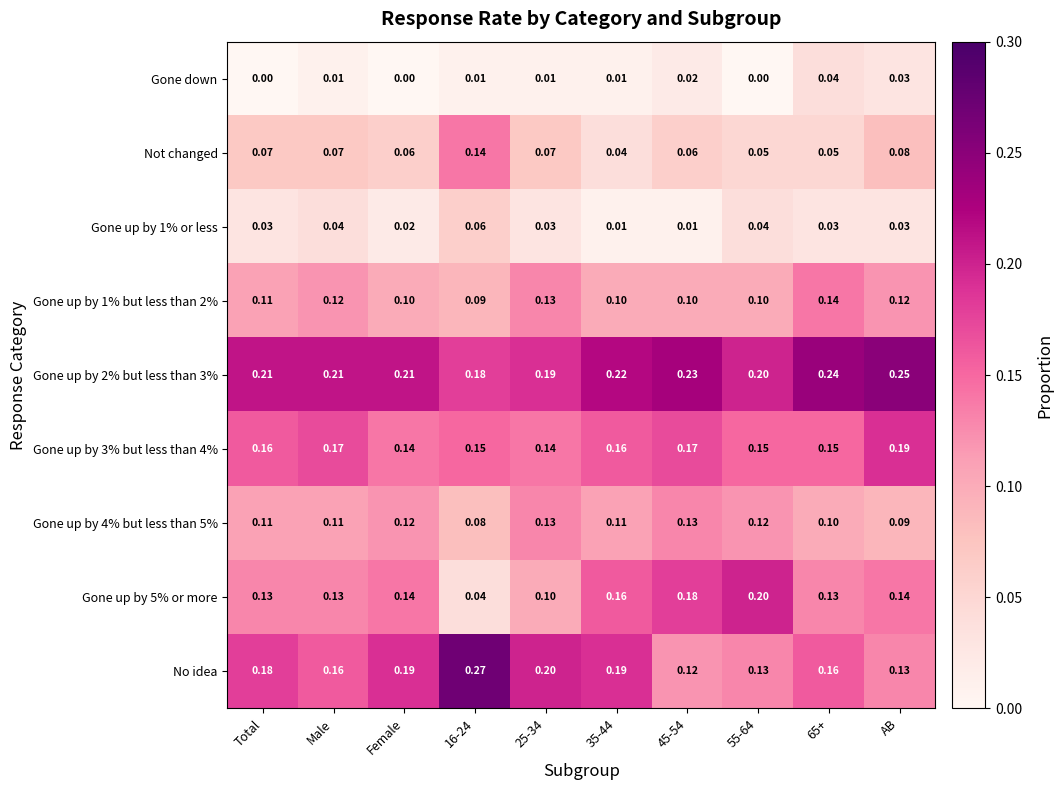

What is the spread (max minus min) of values at Male?

0.2